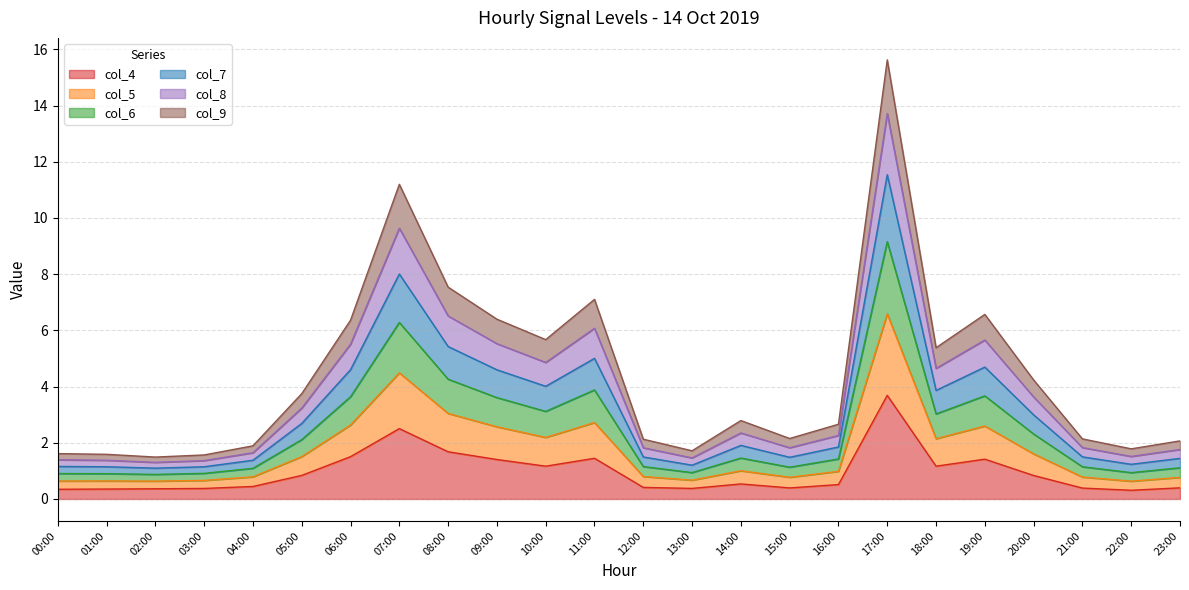

What are all the series names shown in the legend?

col_4, col_5, col_6, col_7, col_8, col_9